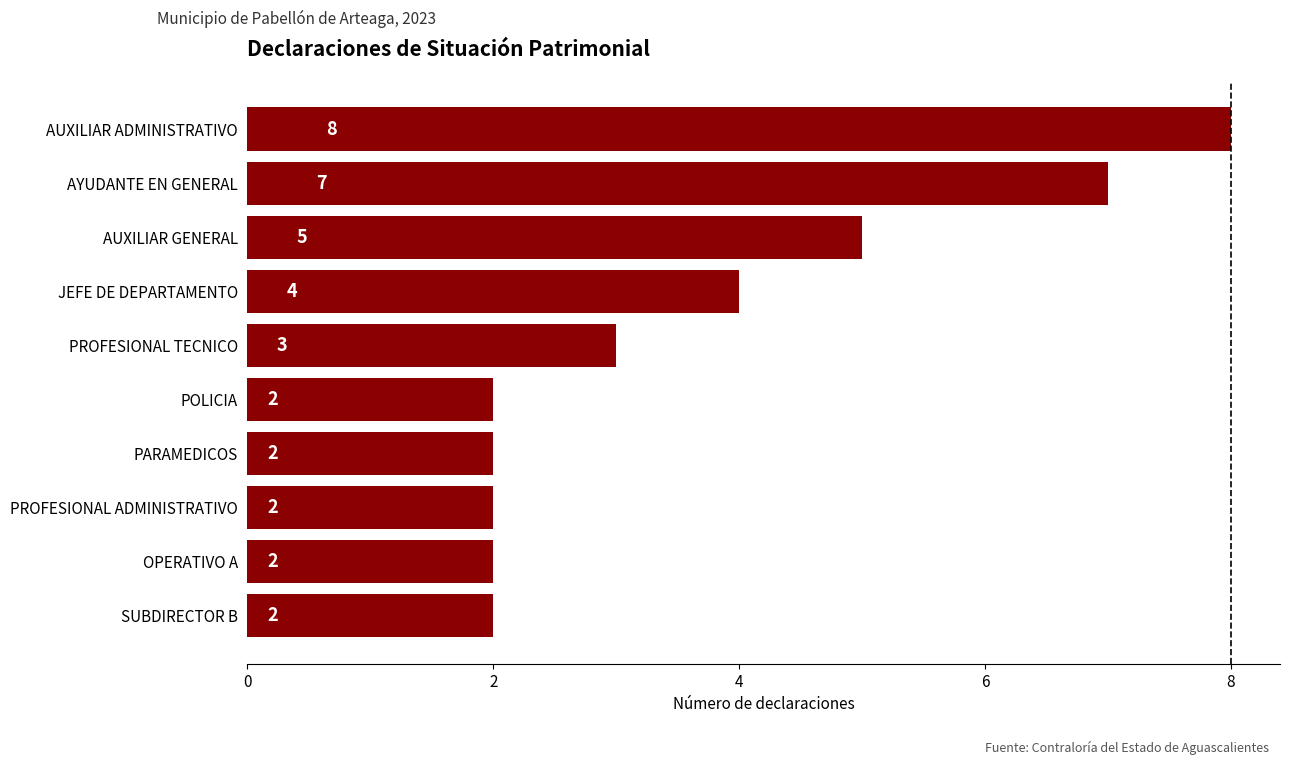

What is the average value?

4